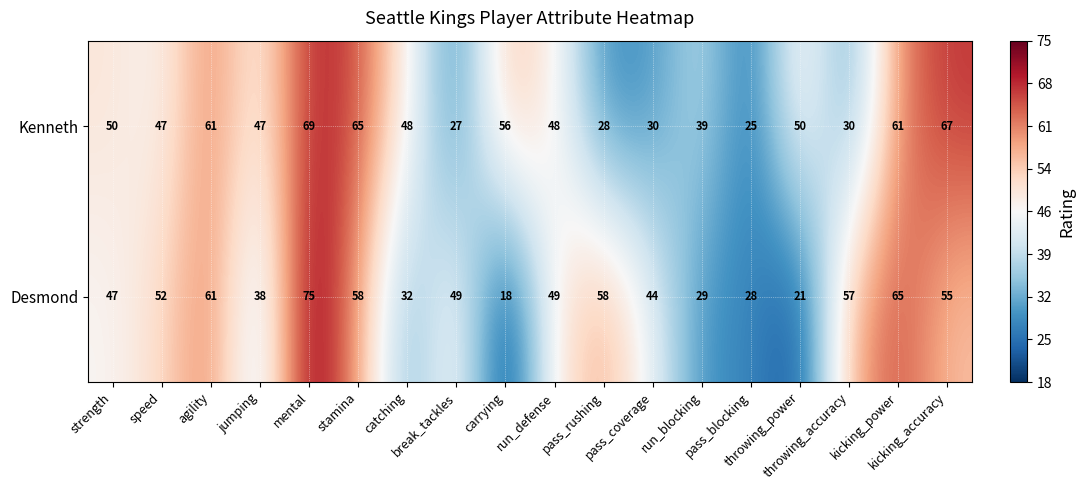

Where does the Desmond series first go above 49?

speed